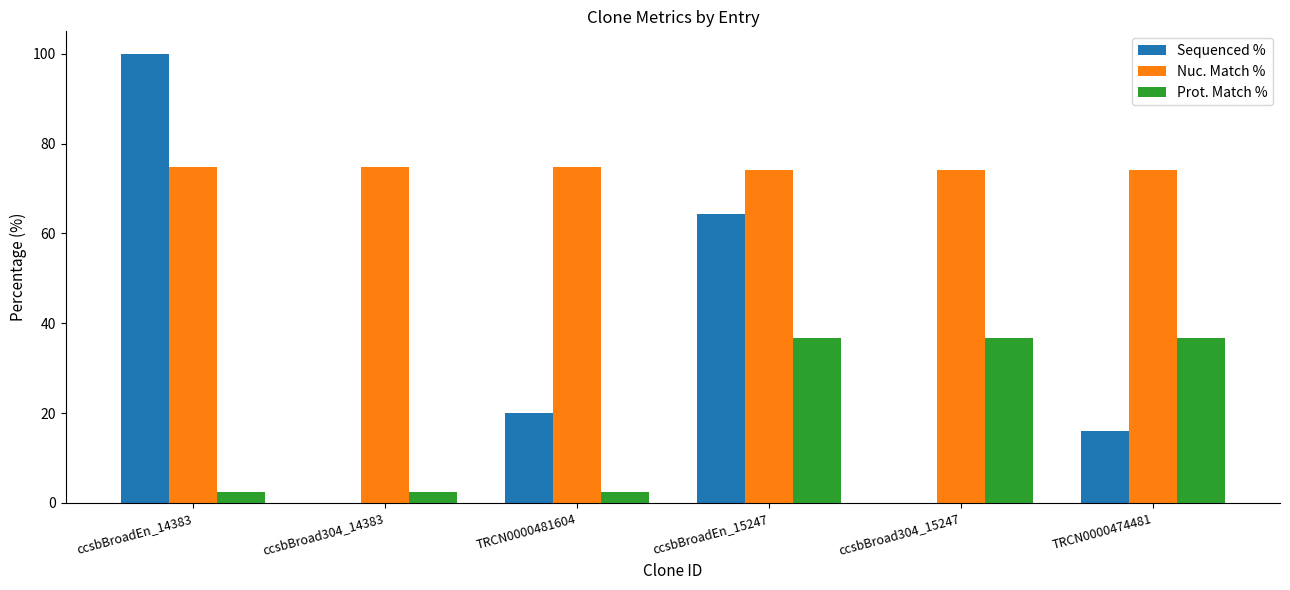

Between ccsbBroad304_14383 and TRCN0000481604, which series saw the biggest shift?

Sequenced %